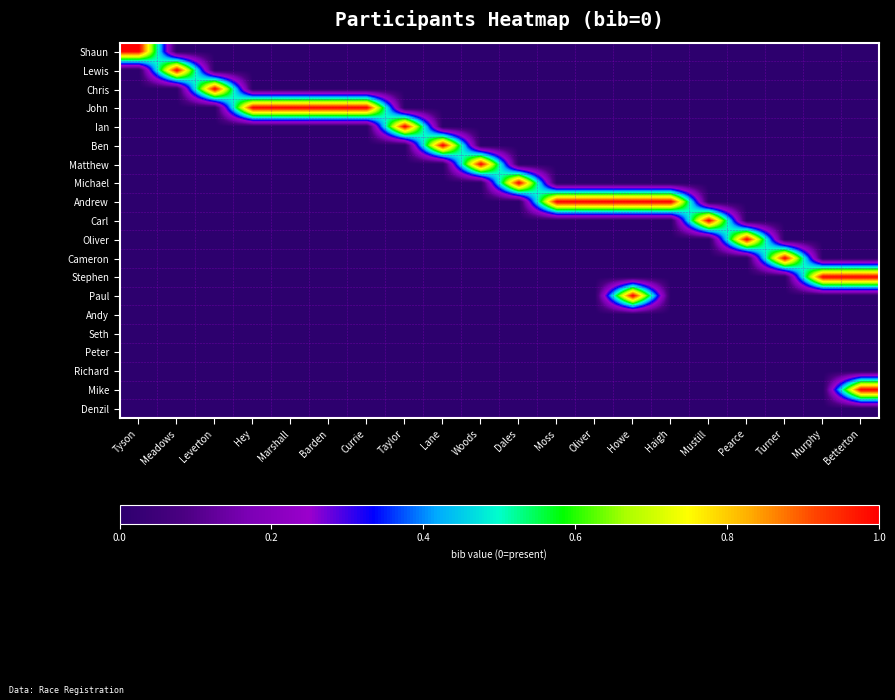

What is the greatest value displayed?

1